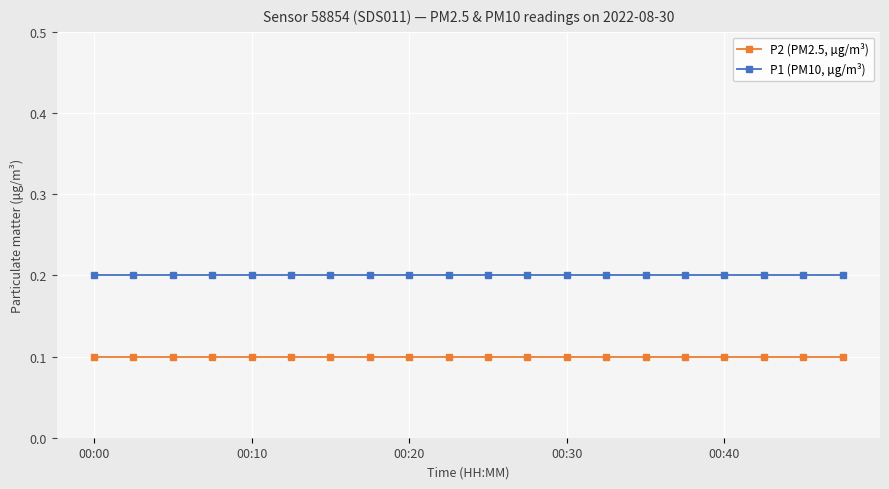

What is the sum of all P1 (PM10, µg/m³) values?

4.0